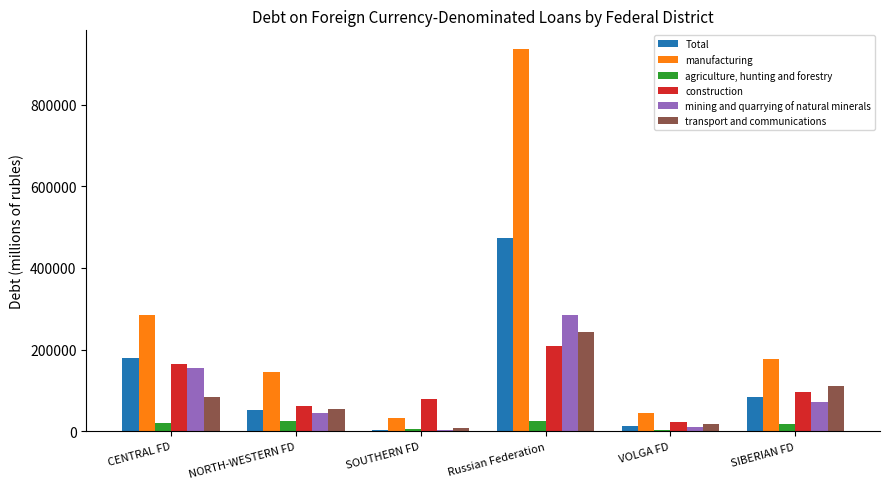

Where is manufacturing nearest to the value 483411?

CENTRAL FD